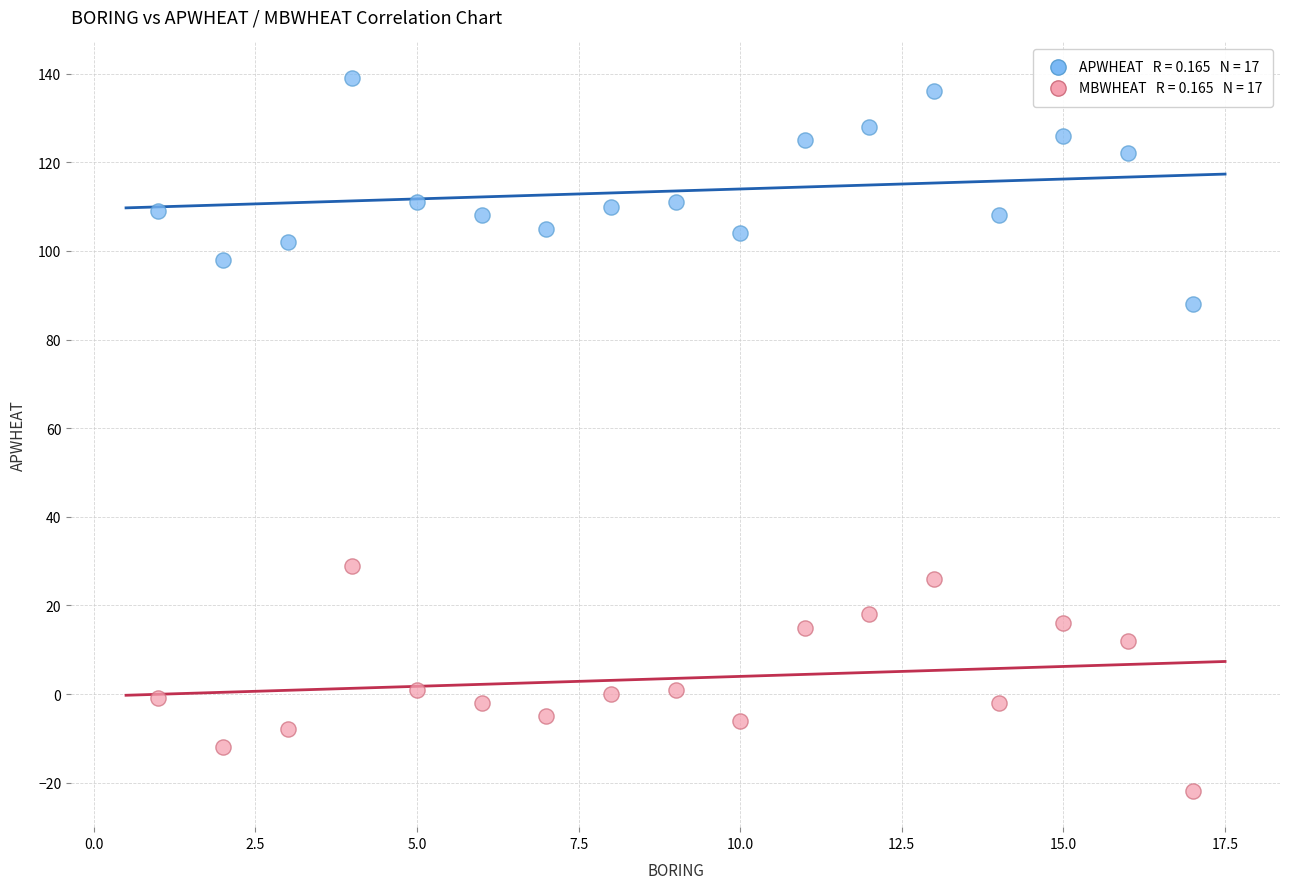

Across all data points, what is the range of X values (max minus min)?

16